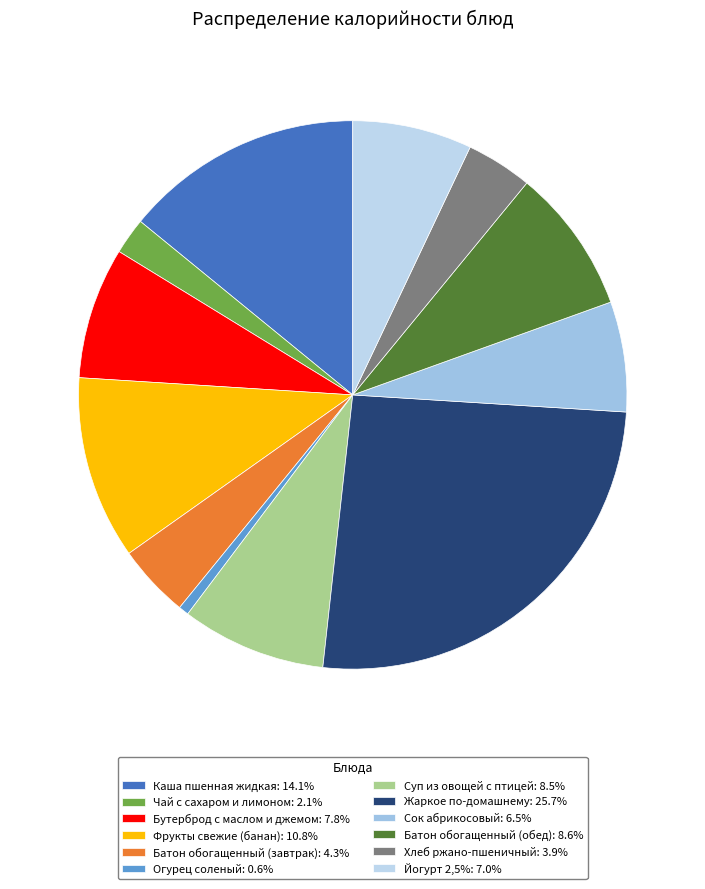

How many segments does this pie chart have?

12